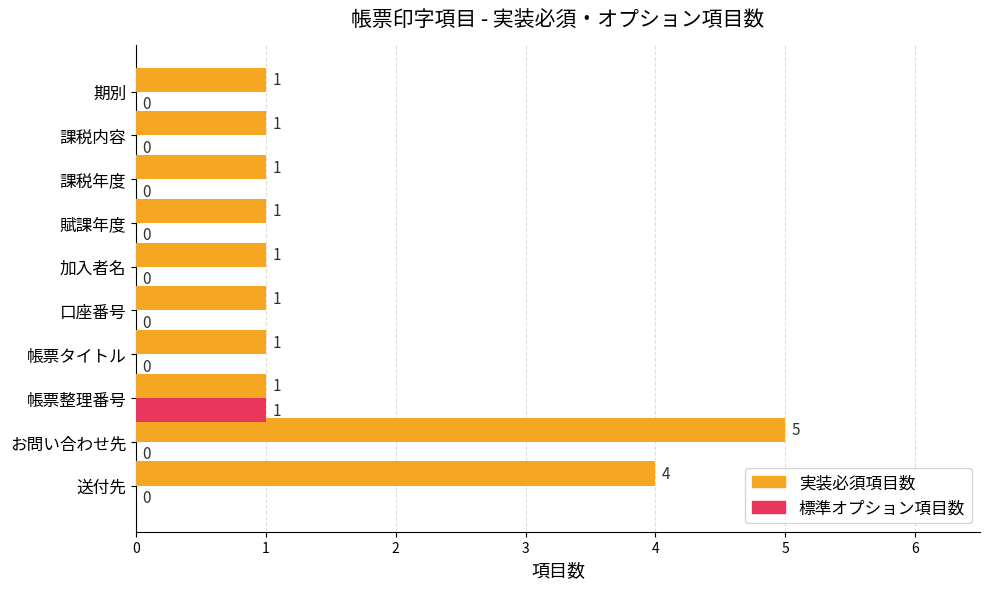

The value of 標準オプション項目数 at 帳票タイトル is 0. True or false?

True